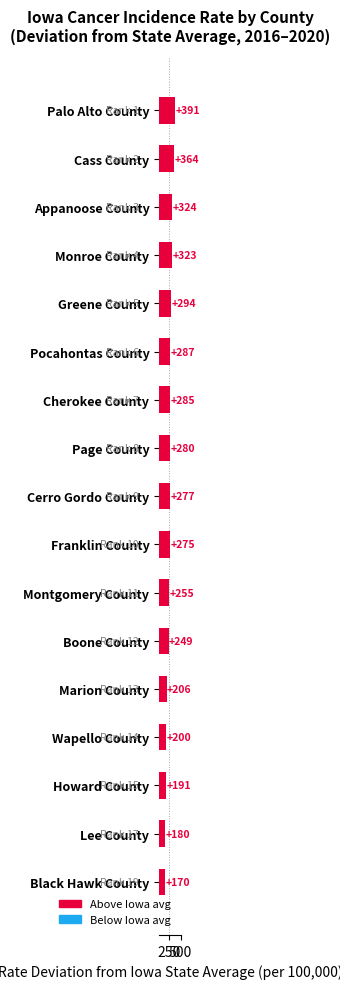

What is the sum of all values?

4551.2